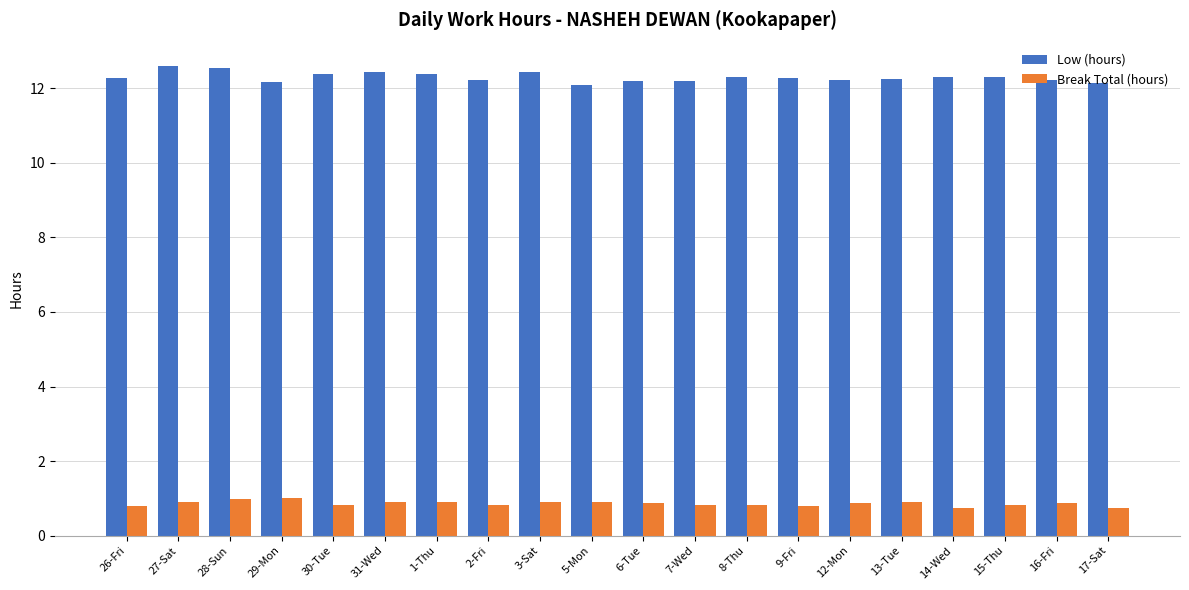

Count the number of categories in the chart.

20